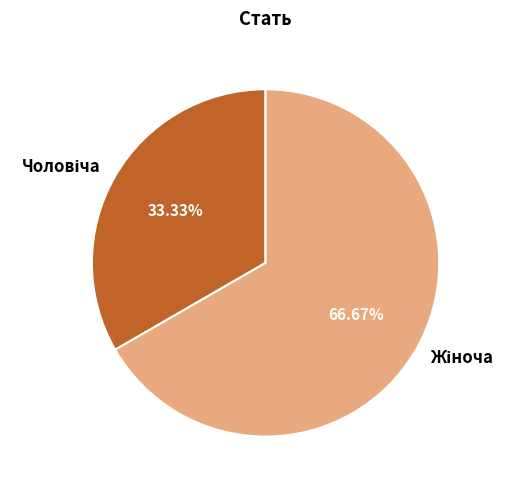

Is there a majority slice in this chart?

Yes